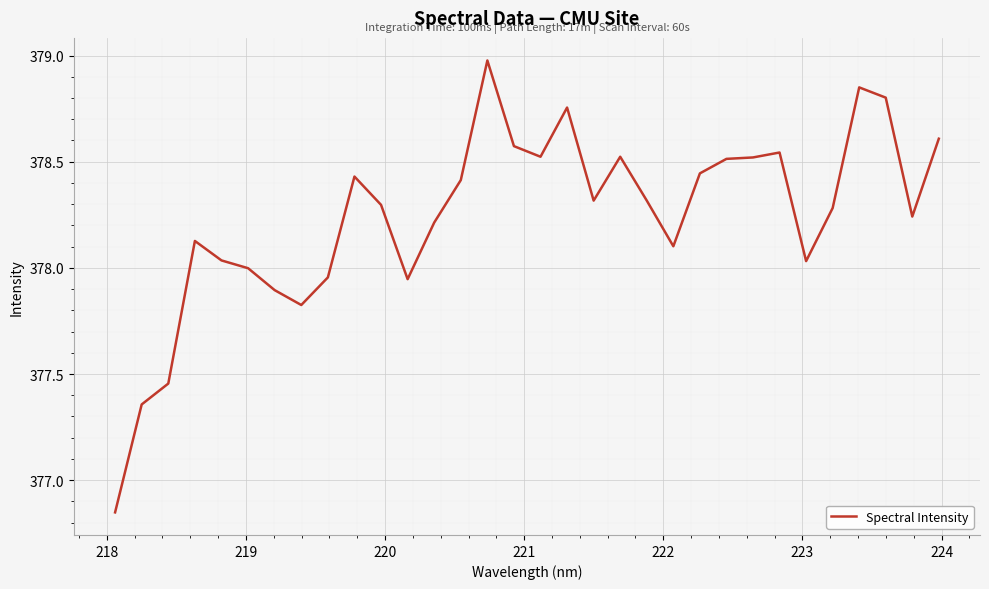

What is the difference between the maximum and minimum values?

2.1